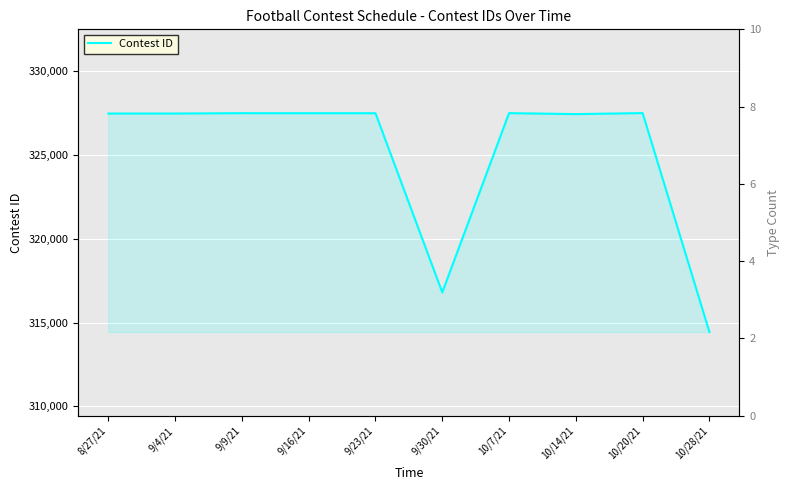

Rank the categories by value from lowest to highest.

10/28/21, 9/30/21, 10/14/21, 8/27/21, 9/4/21, 9/16/21, 9/23/21, 9/9/21, 10/7/21, 10/20/21